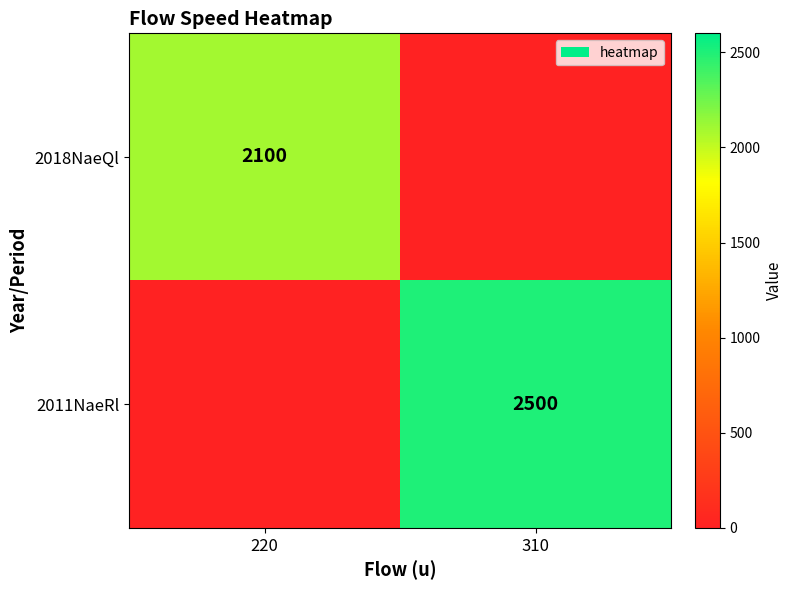

What is the spread (max minus min) of values at 220?

2100